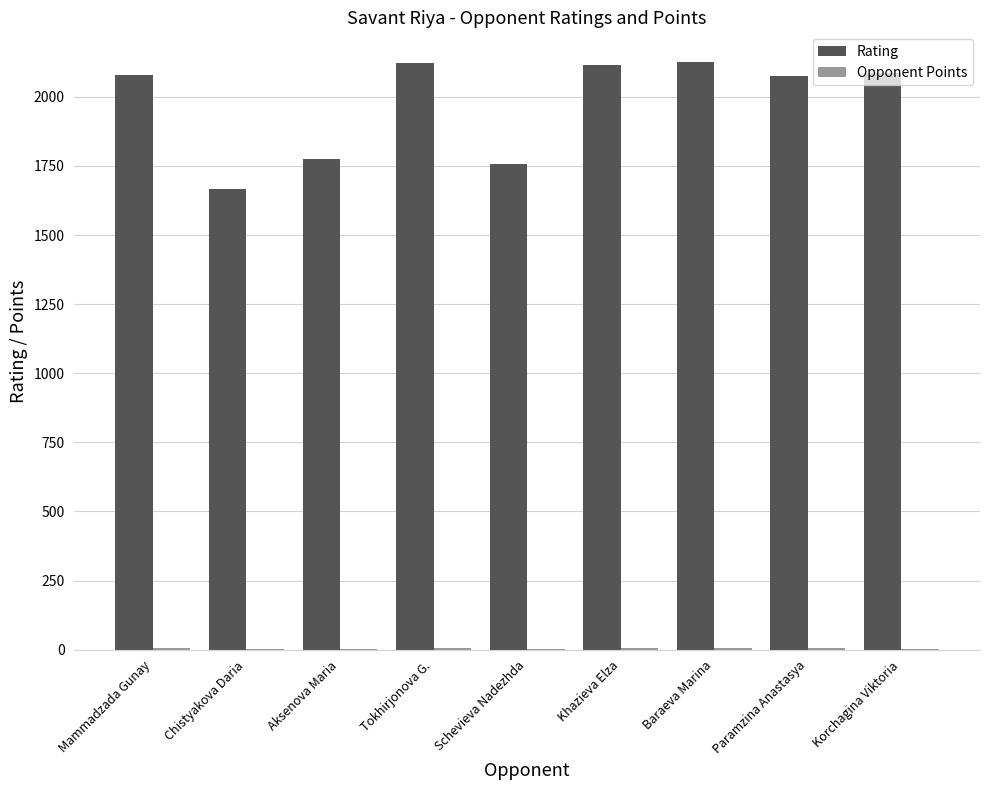

True or false: Rating has a value of 555.2 at Mammadzada Gunay.

False